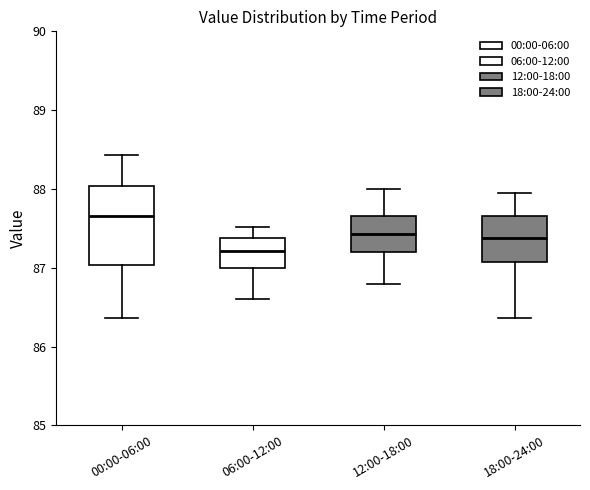

Which box has the highest median line?

00:00-06:00